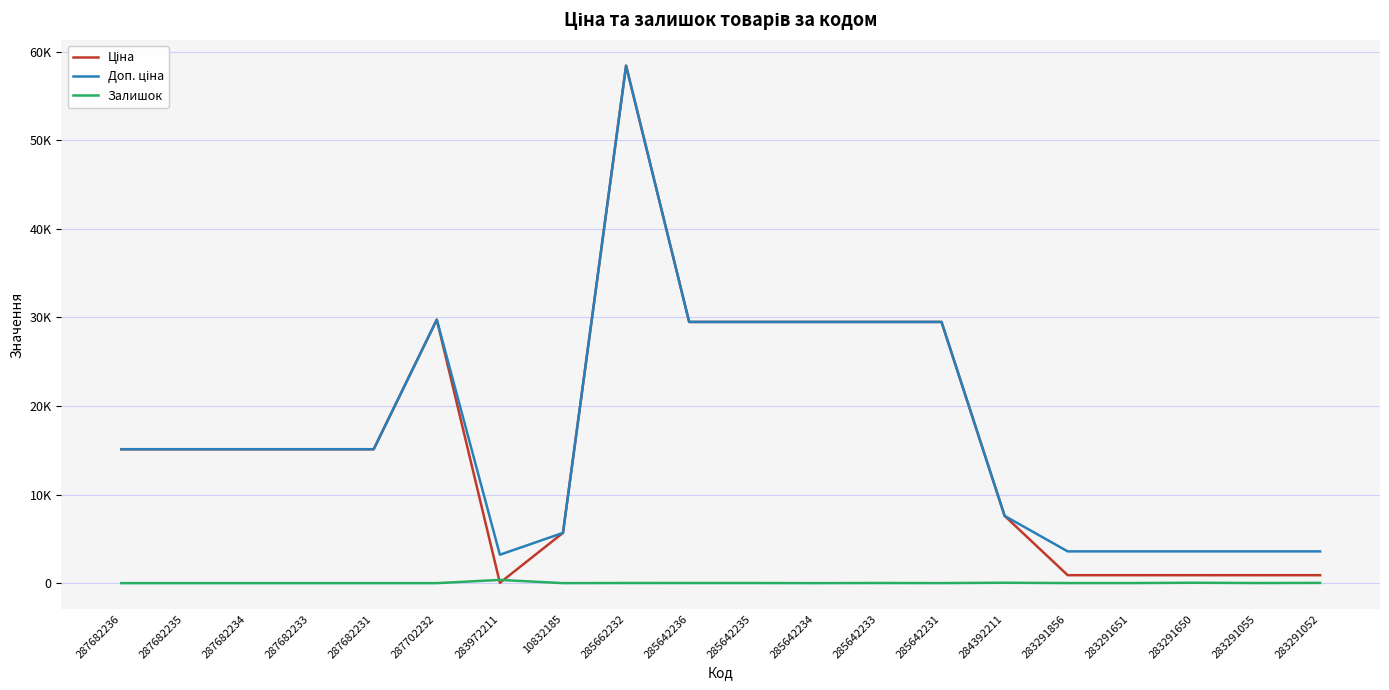

What is the difference between the highest and lowest values at 285662232?

58414.5